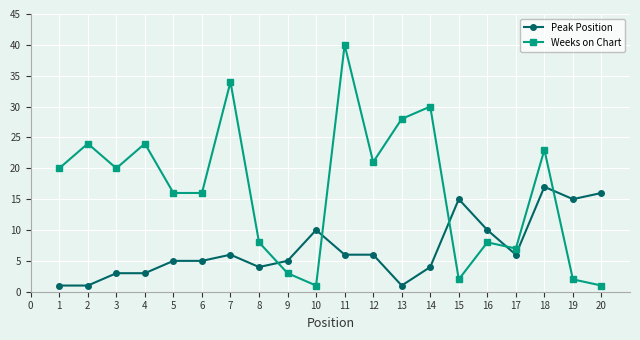

How many times do Weeks on Chart and Peak Position cross each other?

5